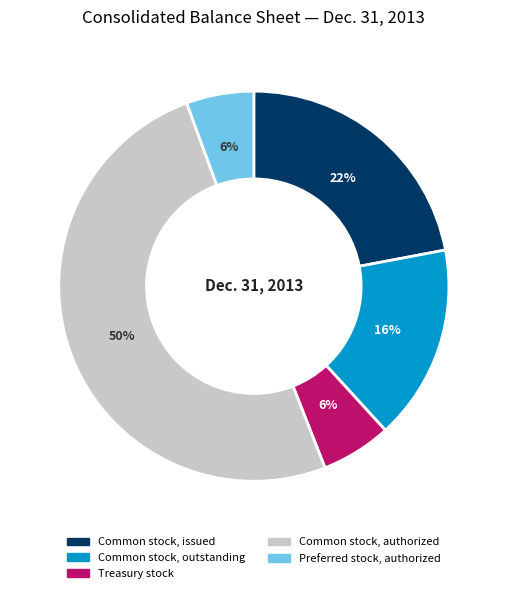

Which slice is the largest?

Common stock, authorized